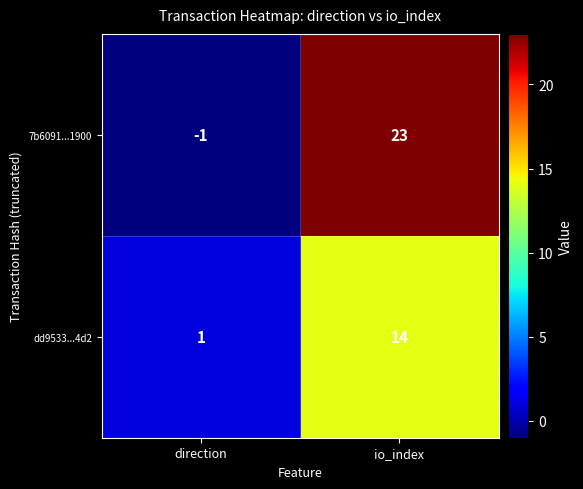

Which series has the widest spread of values?

7b6091...1900